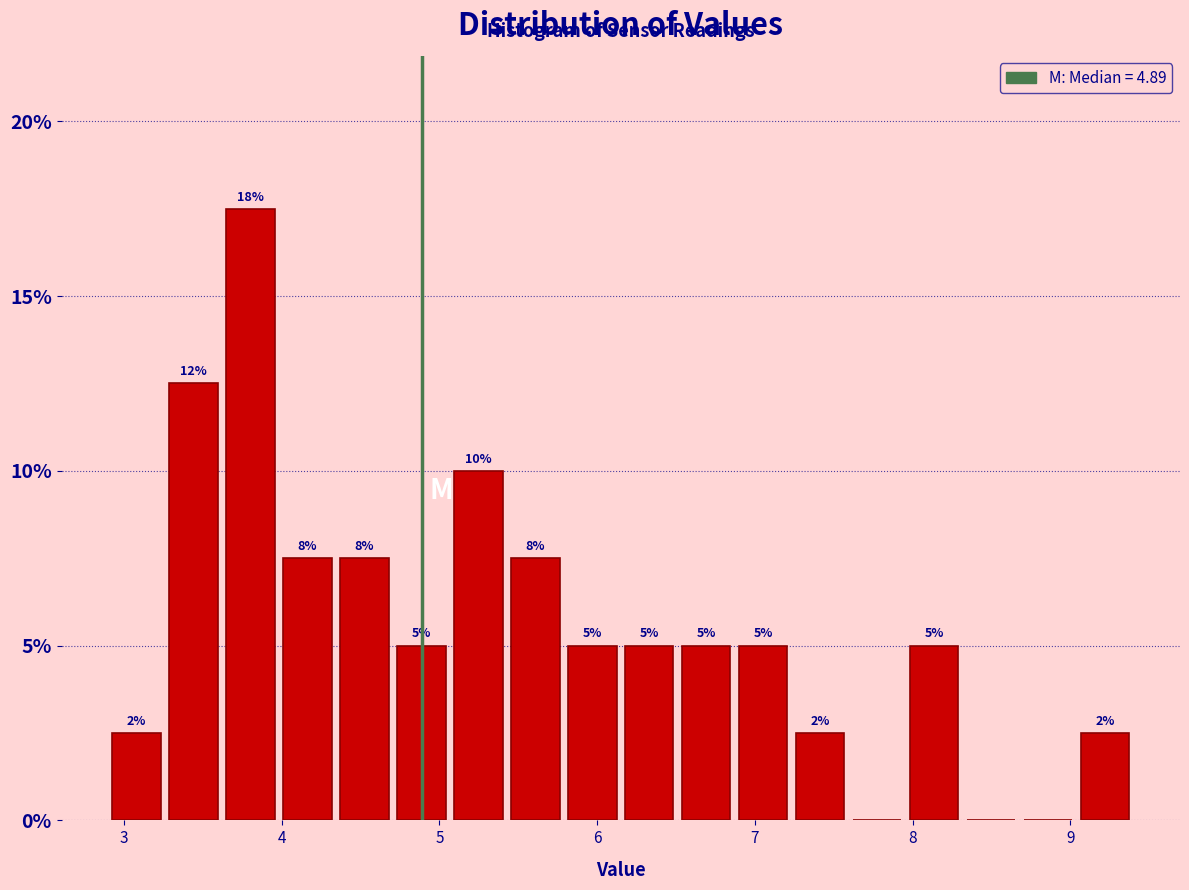

Read against the x-axis, roughly where is the centre of the tallest bar?

3.8